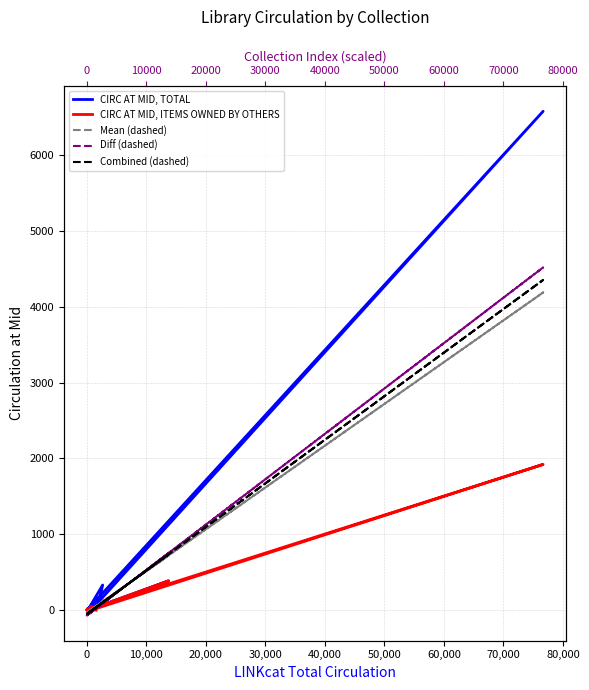

What is the greatest value displayed?

6576.0